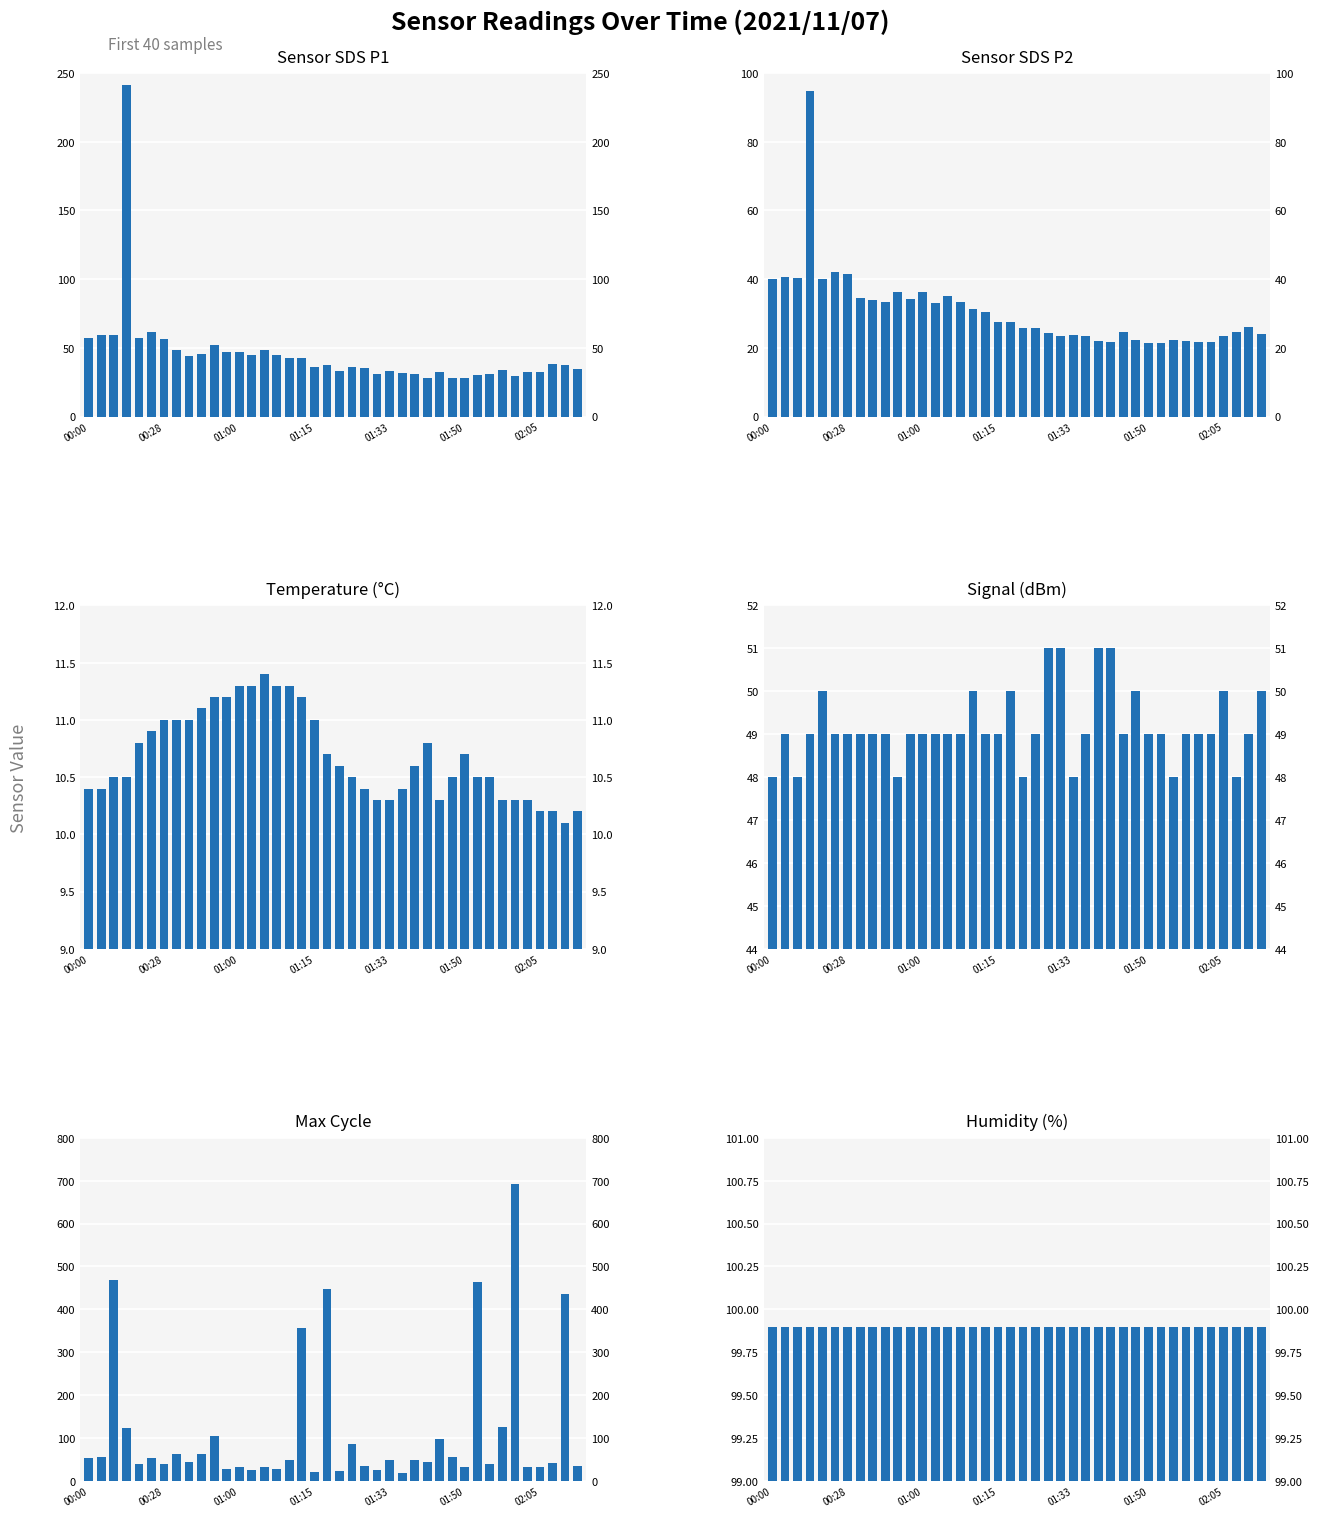

Which series has the widest spread of values?

Max_cycle_norm